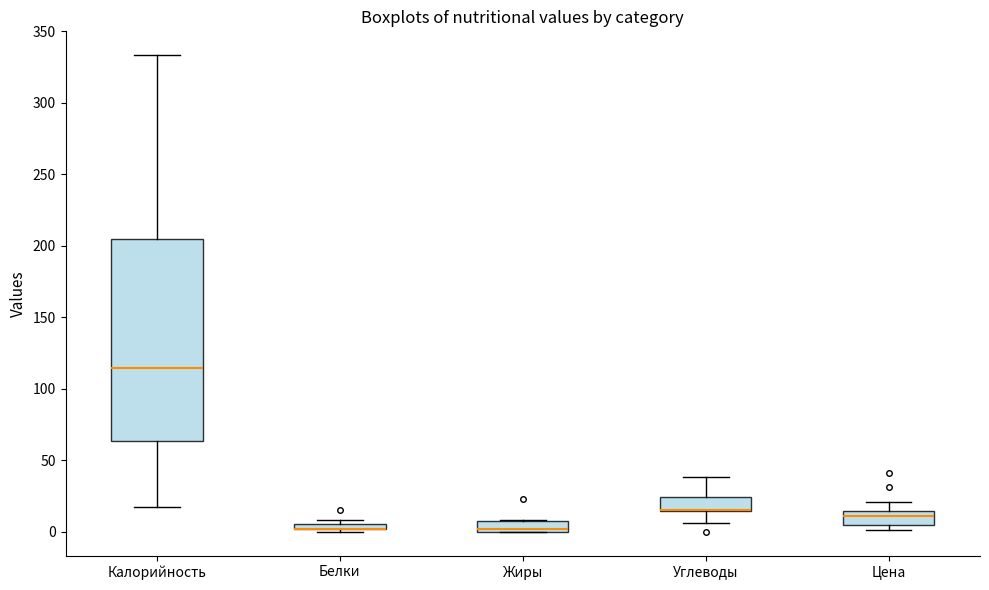

Which box is the tallest, from its lower edge to its upper edge?

Калорийность